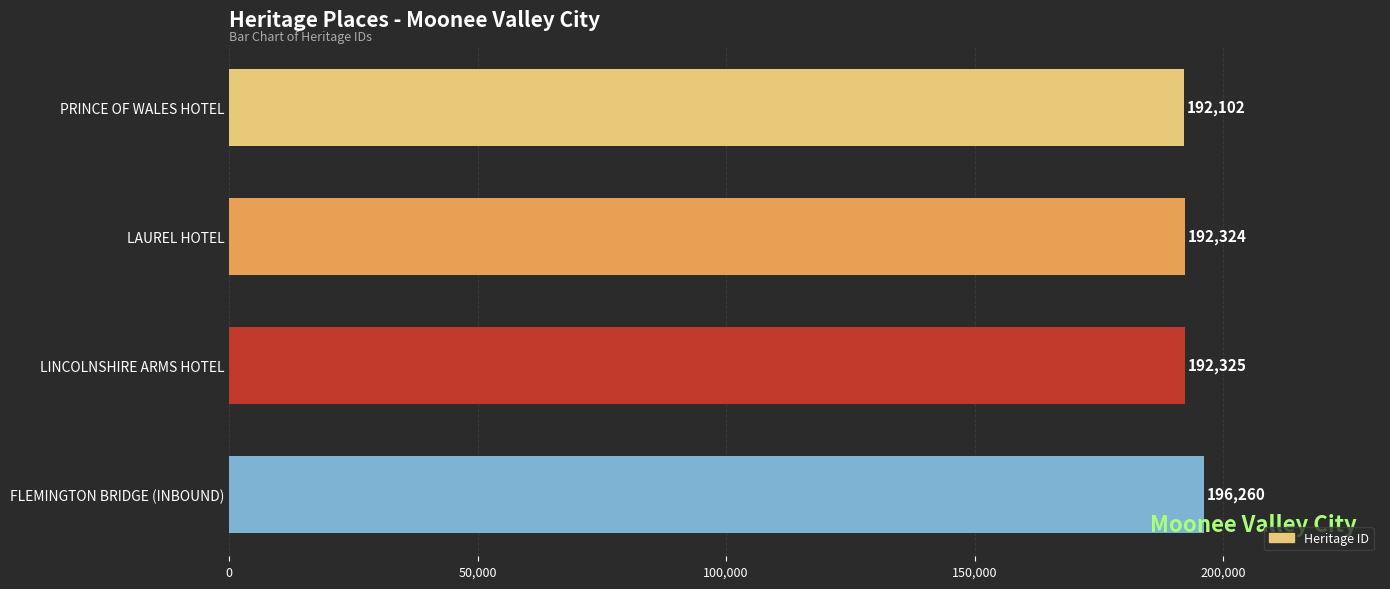

Is it true that the value at FLEMINGTON BRIDGE (INBOUND) is 54607?

False